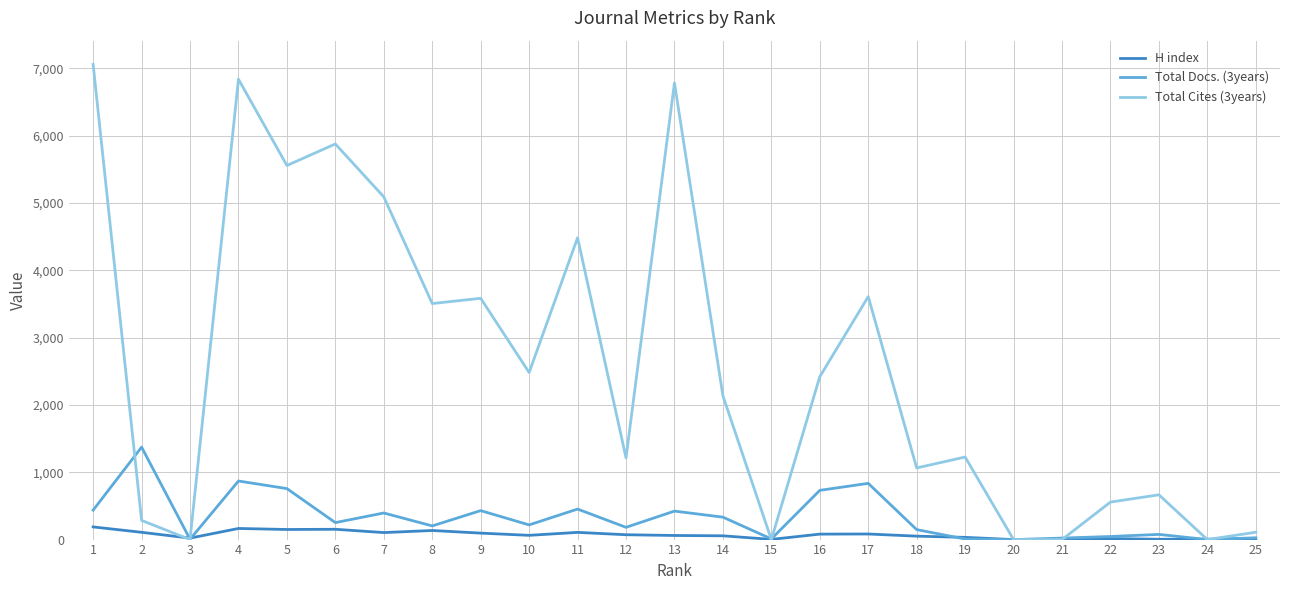

What is the maximum value shown in the chart?

7056